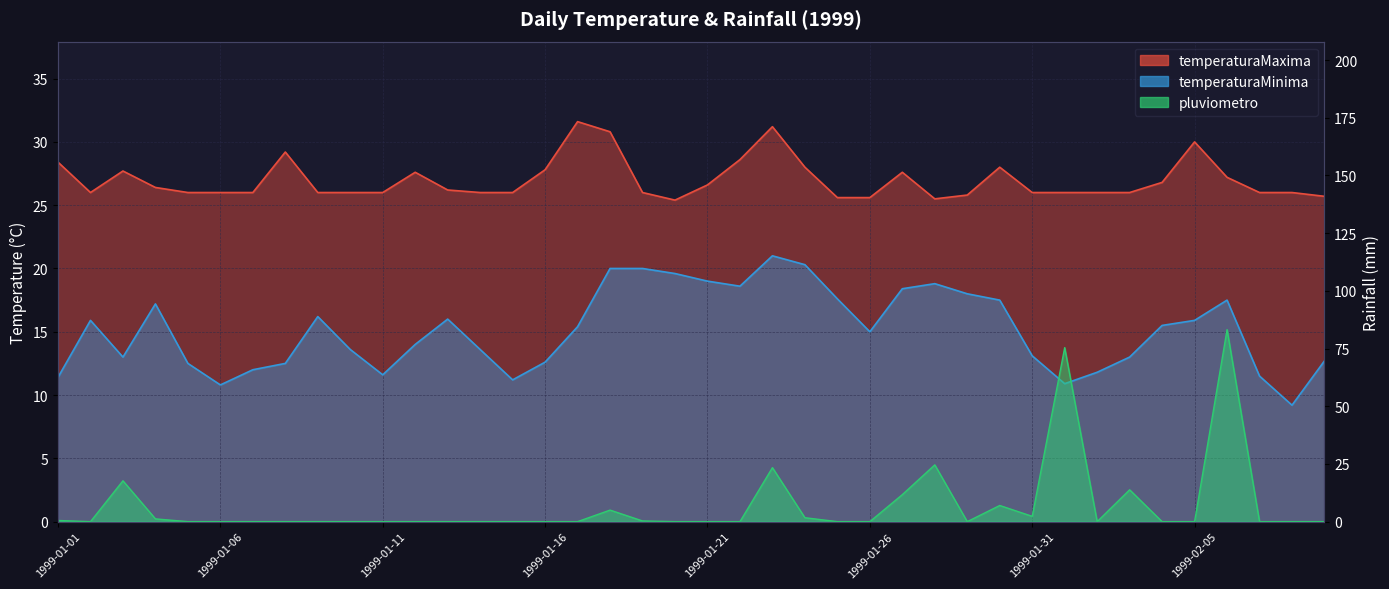

How many times do temperaturaMinima and pluviometro cross each other?

12